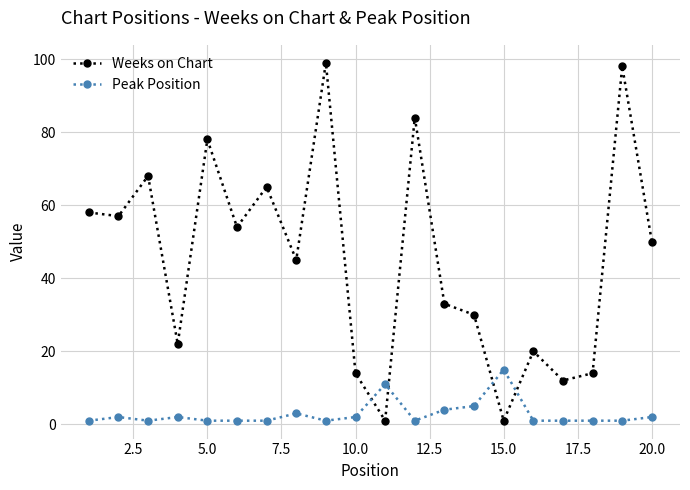

List the series in order of their peak value, lowest first.

Peak Position, Weeks on Chart